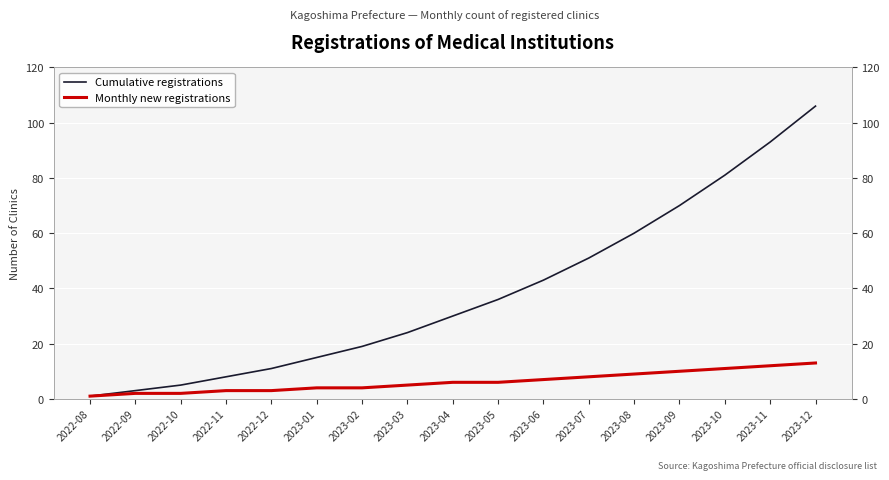

True or false: Cumulative registrations and Monthly new registrations cross at least once.

False